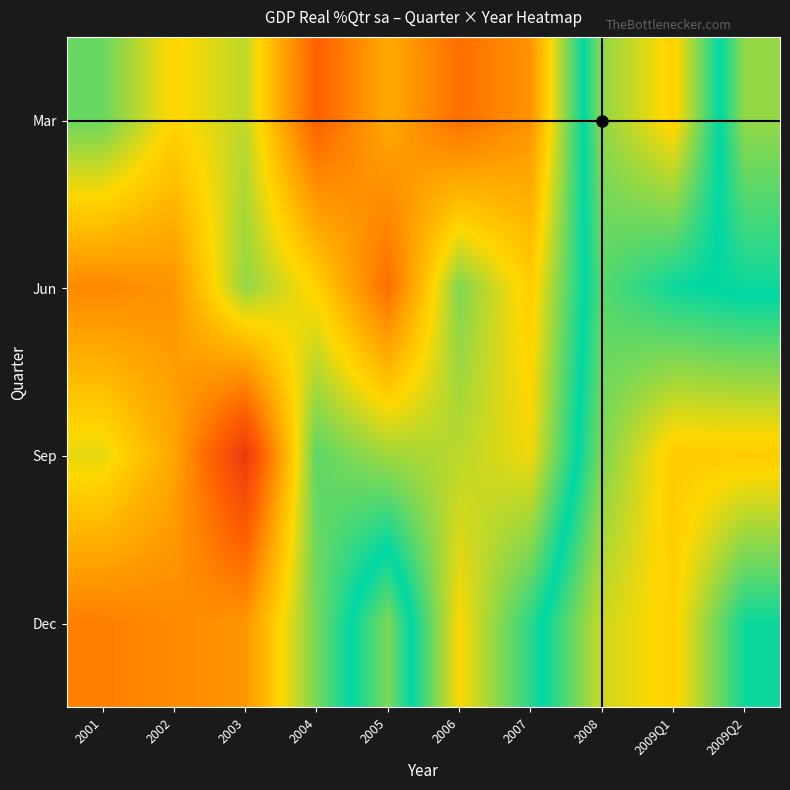

Rank the series at 2002 from highest to lowest value.

Dec, Jun, Sep, Mar